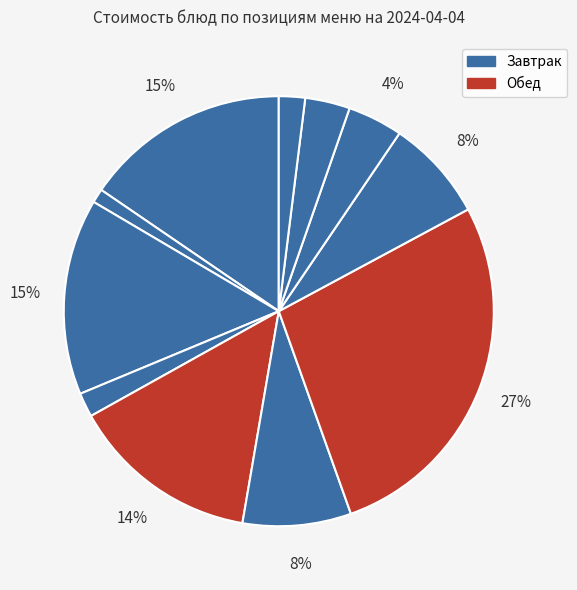

Count the number of slices in the pie.

11